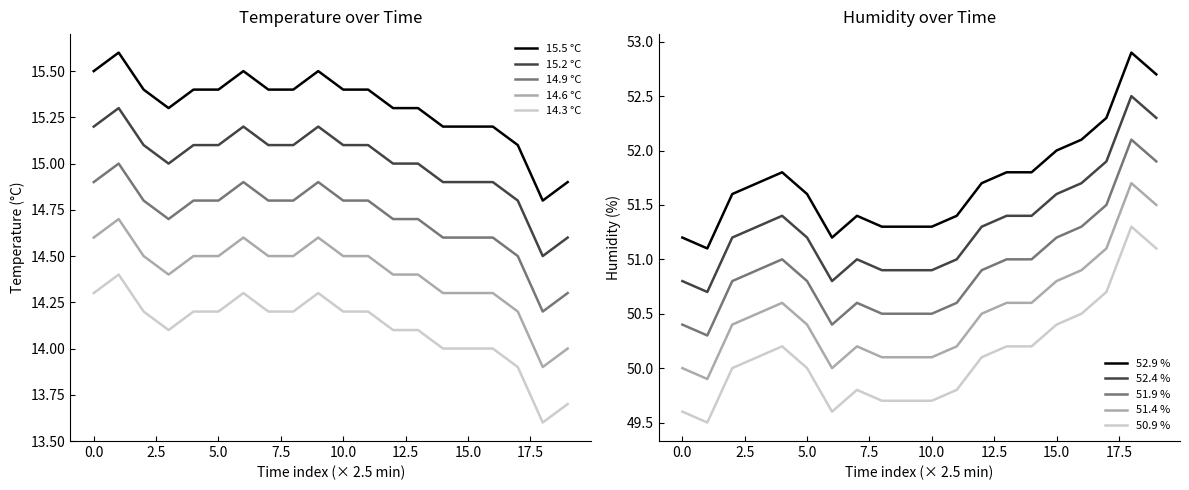

How many interior local valleys does the temperature series have?

2